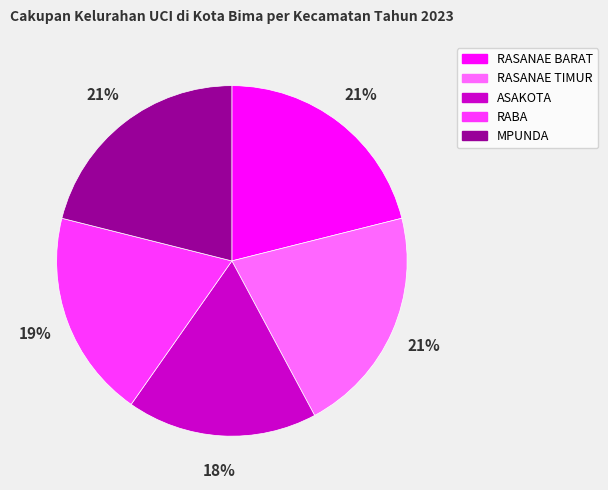

Count the number of slices in the pie.

5